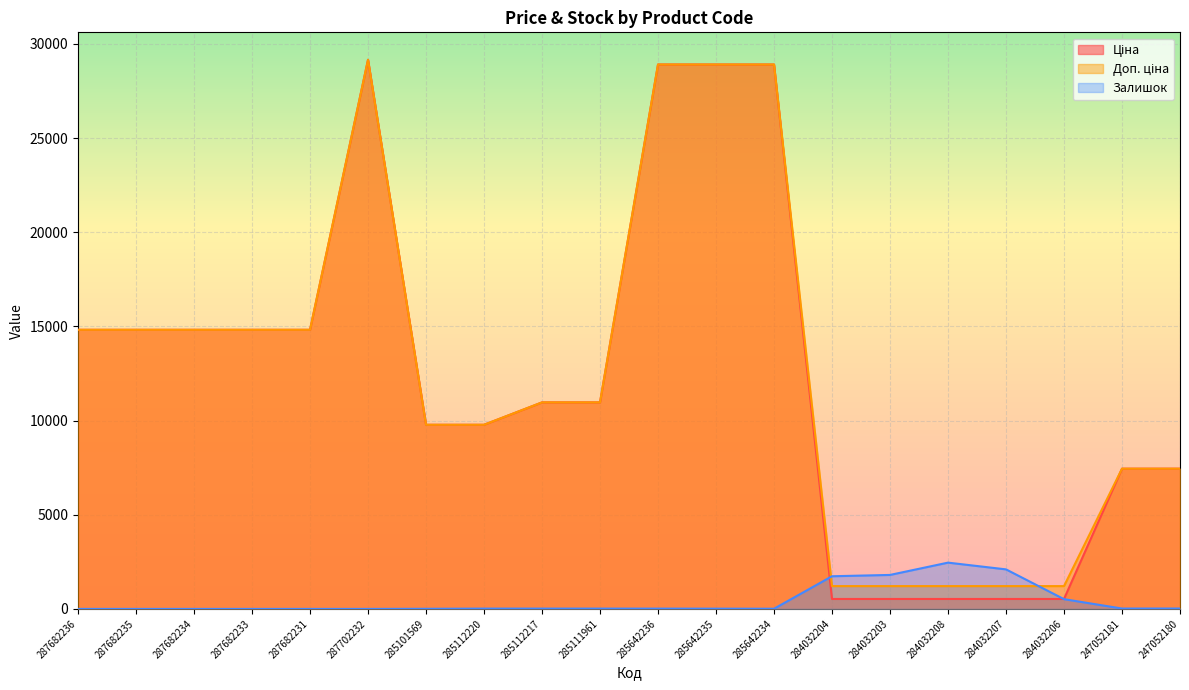

Rank the series at 284032208 from lowest to highest value.

Ціна, Доп. ціна, Залишок